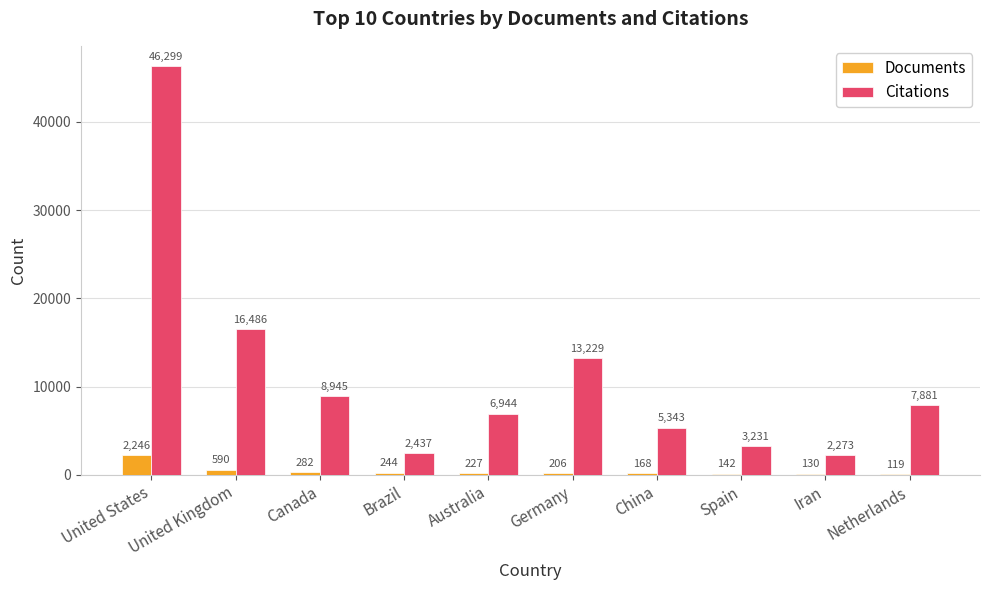

The Citations series shows 3231 at Spain. True or false?

True